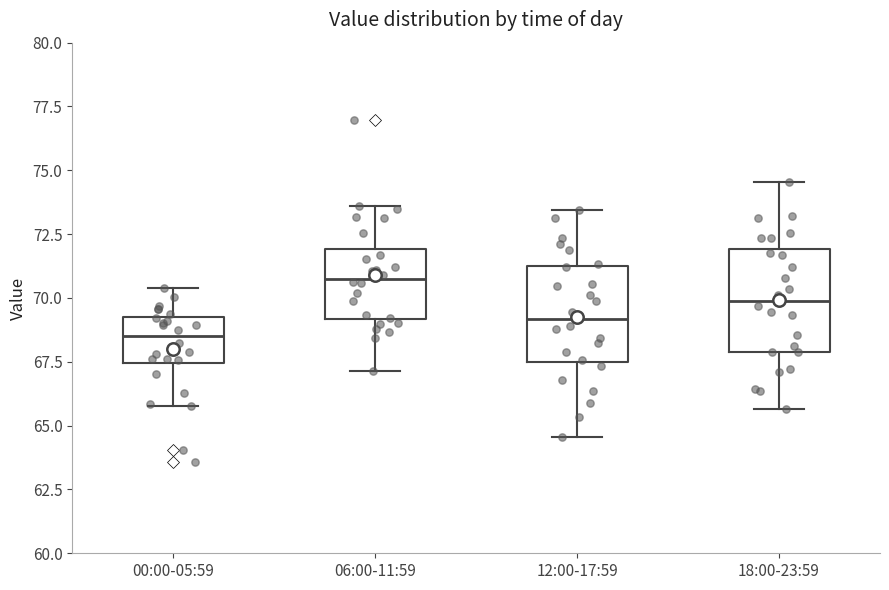

Reading left to right, read every box against the y-axis: the position of its median line, the range the box covers, and the ends of its whiskers. The values are not printed on the chart, so give them approximately, as read against the axis.

00:00-05:59: median 68.5, box 67.5 to 69.5, whiskers 66.0 to 70.5
06:00-11:59: median 71.0, box 69.0 to 72.0, whiskers 67.0 to 73.5
12:00-17:59: median 69.0, box 67.5 to 71.5, whiskers 64.5 to 73.5
18:00-23:59: median 70.0, box 68.0 to 72.0, whiskers 65.5 to 74.5